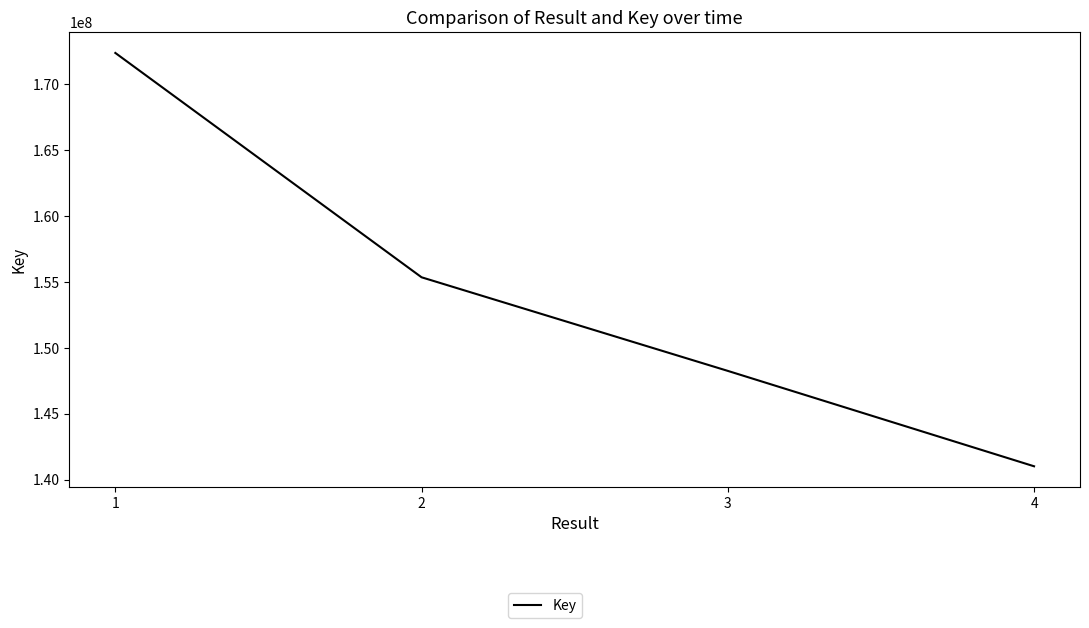

True or false: the data has more than 0 interior local peaks.

False